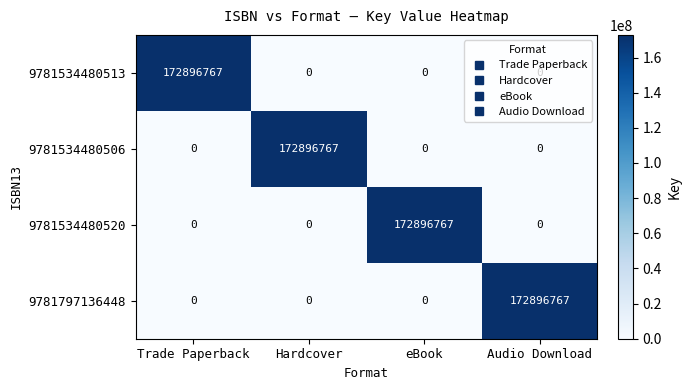

What is the highest value of the 9781534480520 series?

172896767